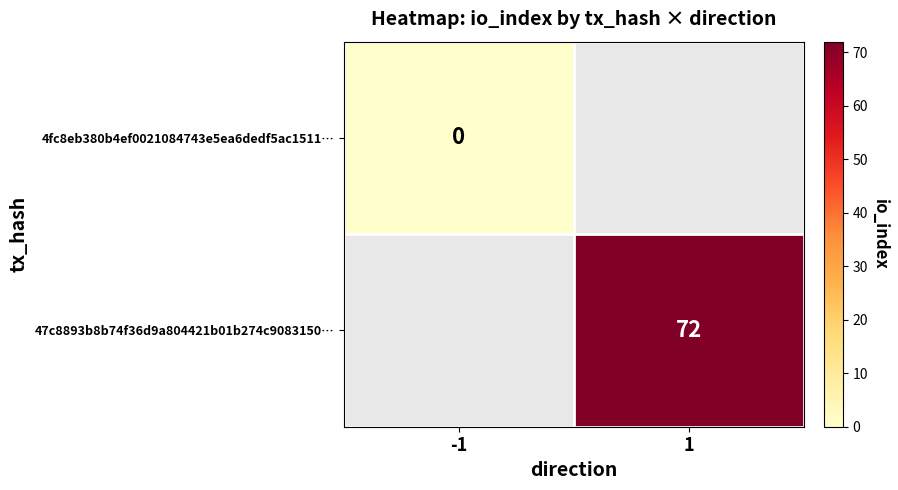

Which label corresponds to the smallest value in the chart?

-1